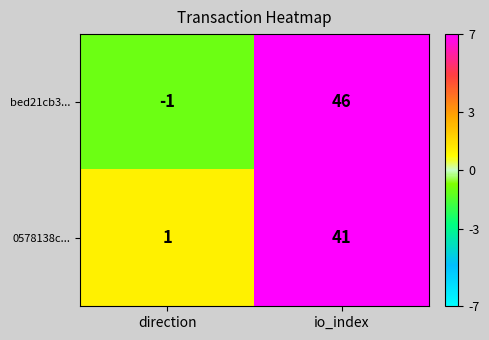

What is the sum of all 0578138c... values?

42